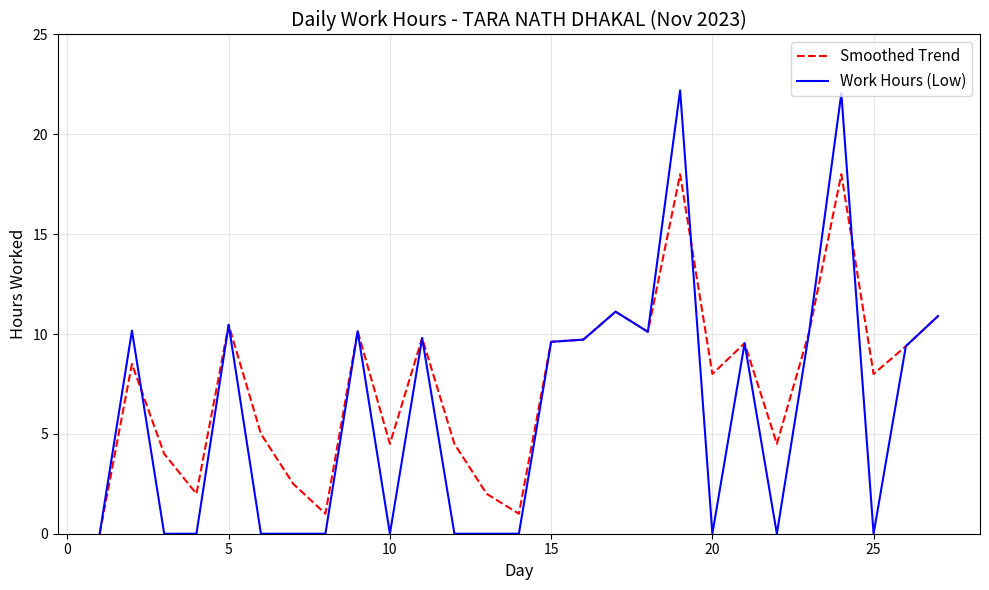

Which series has the largest total across all categories?

Smoothed Trend